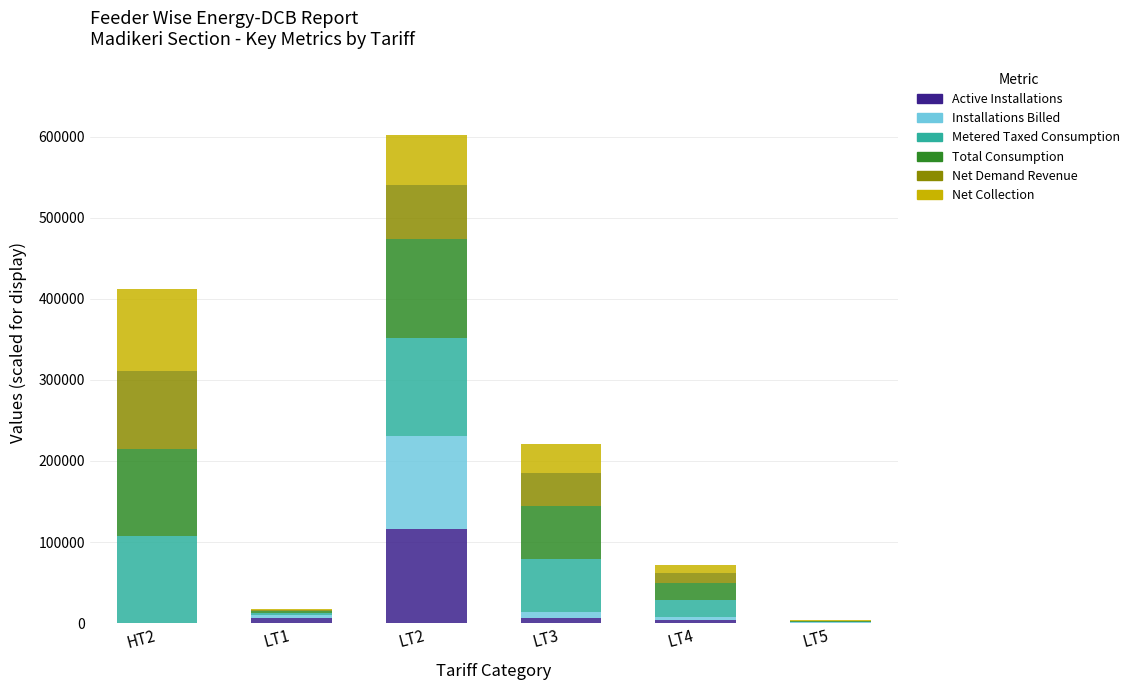

At which category is the sum across all series the highest?

LT2